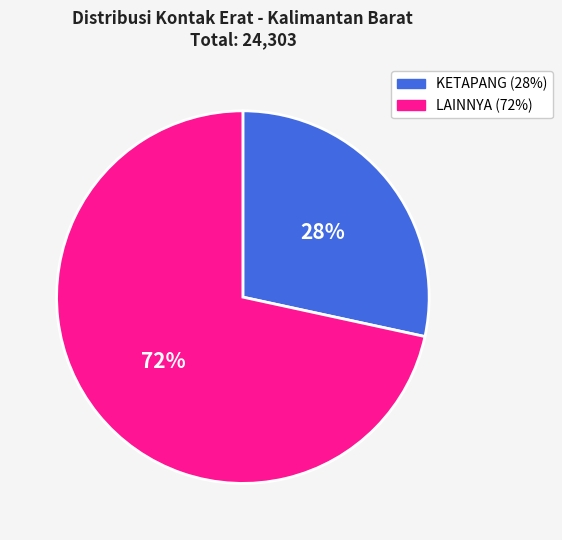

Does any single category account for the majority?

Yes